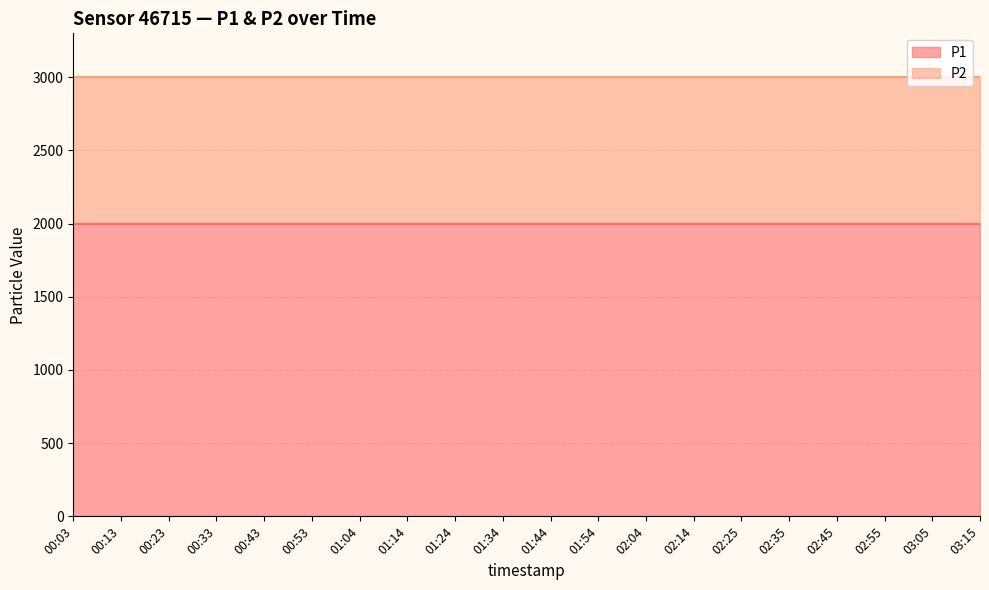

True or false: P2 and P1 intersect in this chart.

False